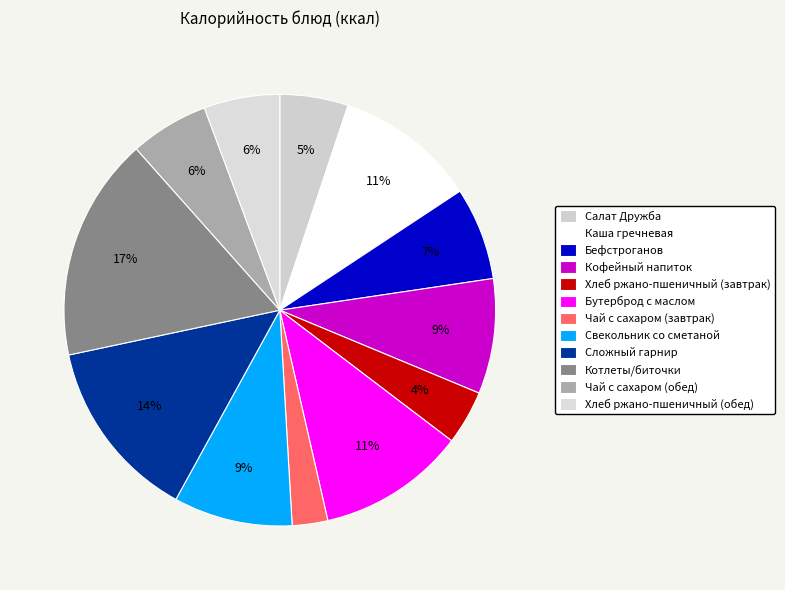

To the nearest percent, what portion does Чай с сахаром (обед) represent?

6%